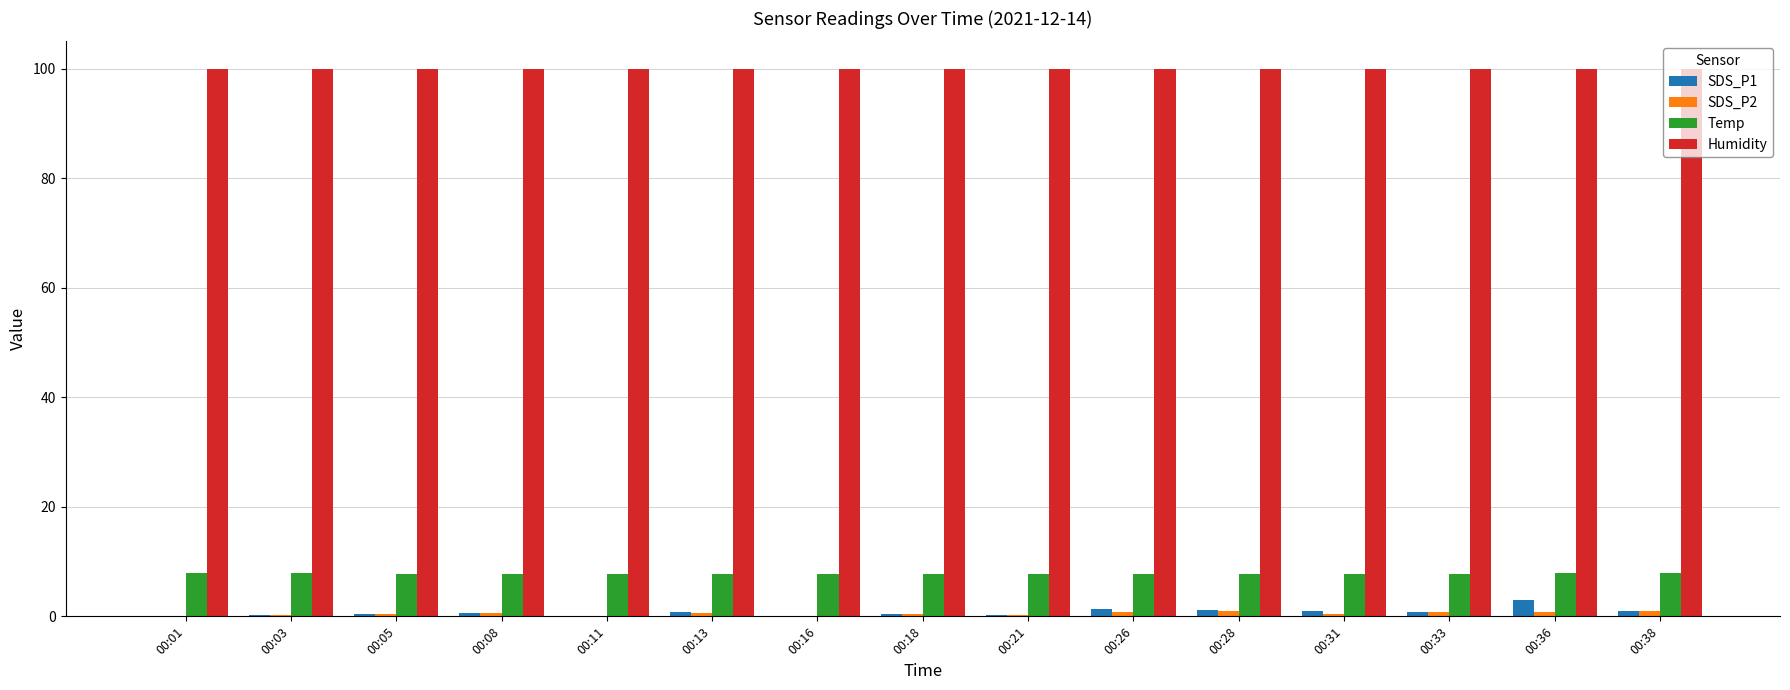

True or false: Temp has a value of 7.8 at 00:33.

True